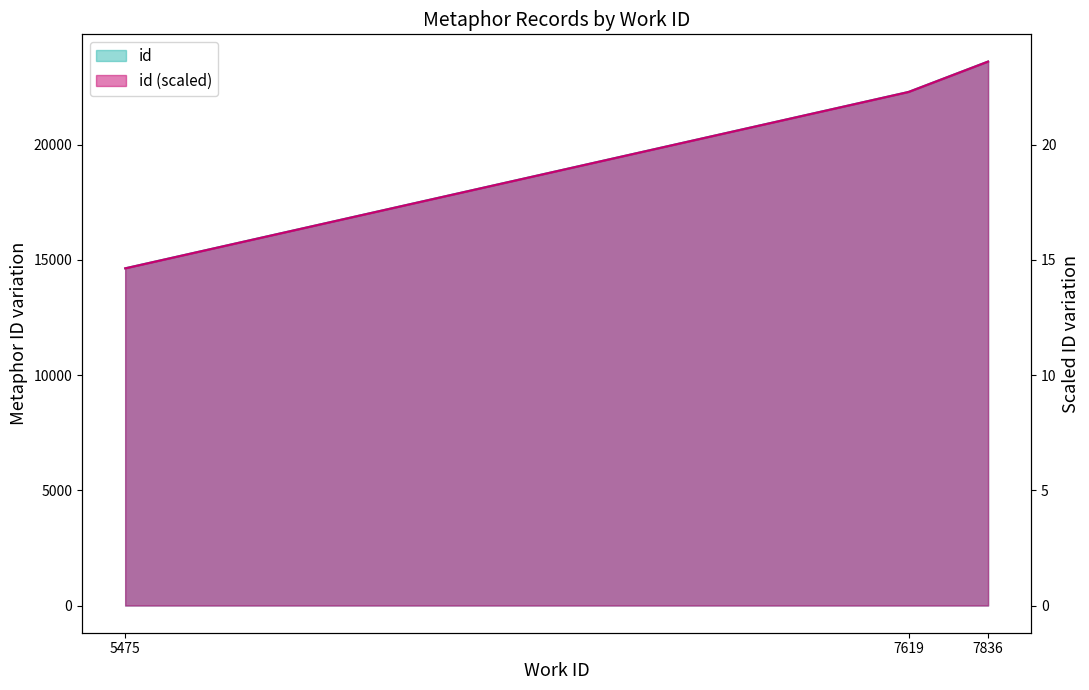

Which label corresponds to the smallest value in the chart?

5475